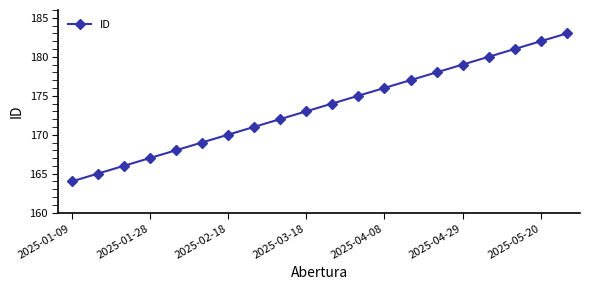

What is the smallest value displayed?

164